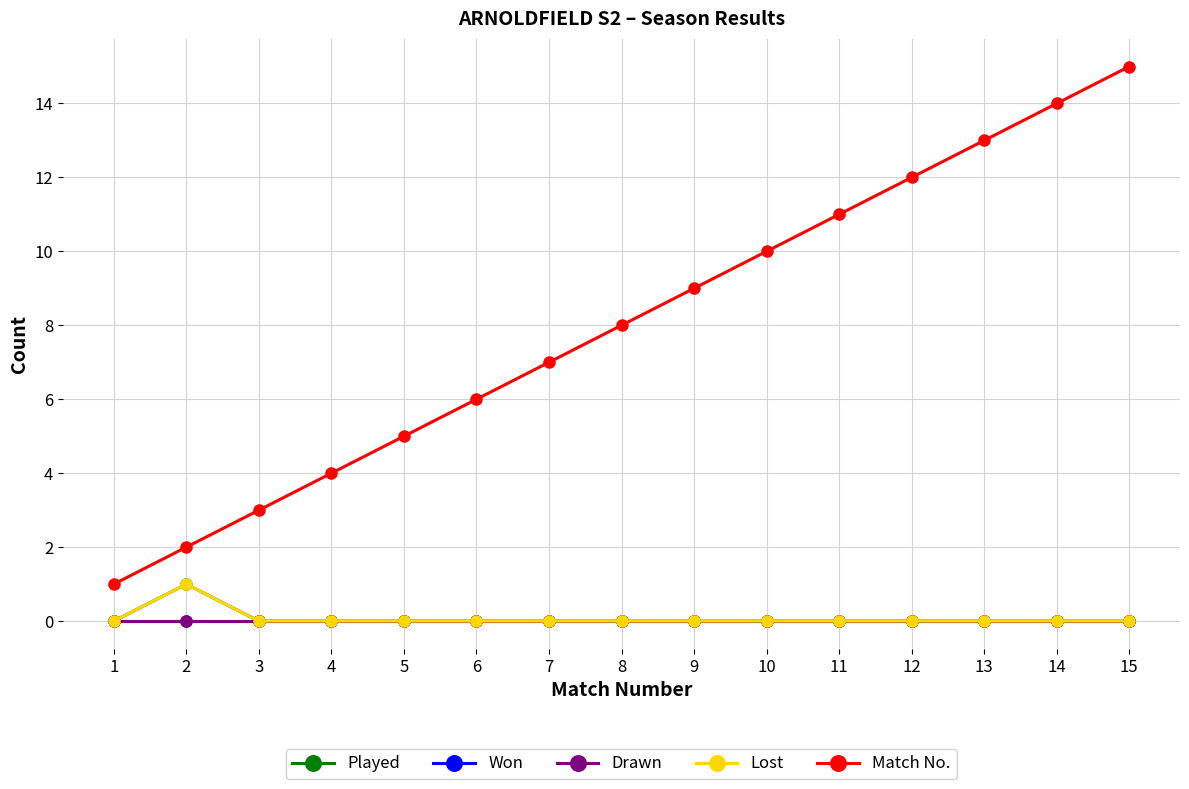

Between 8 and 10, which series saw the biggest shift?

Match No.